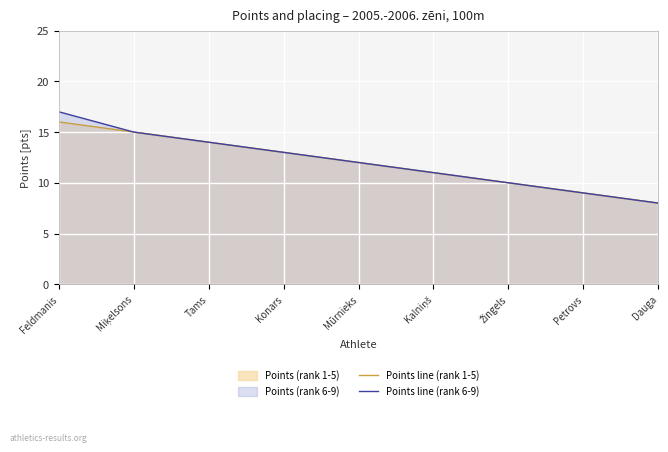

The Points line (rank 1-5) series shows 16 at Feldmanis. True or false?

True